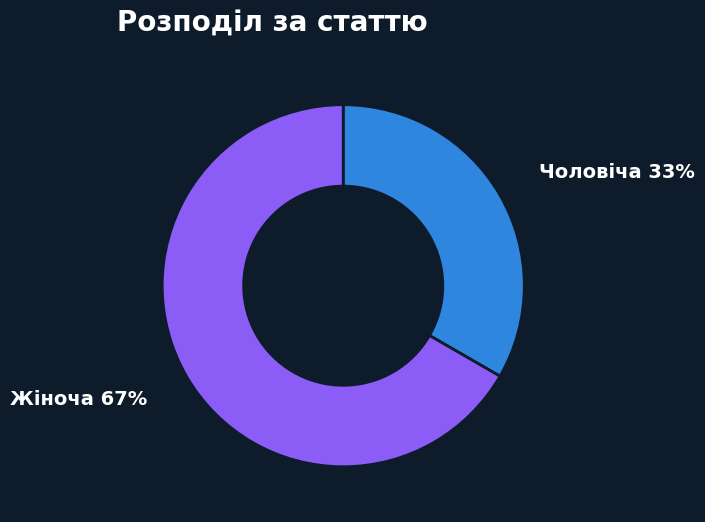

How many slices are in this pie chart?

2